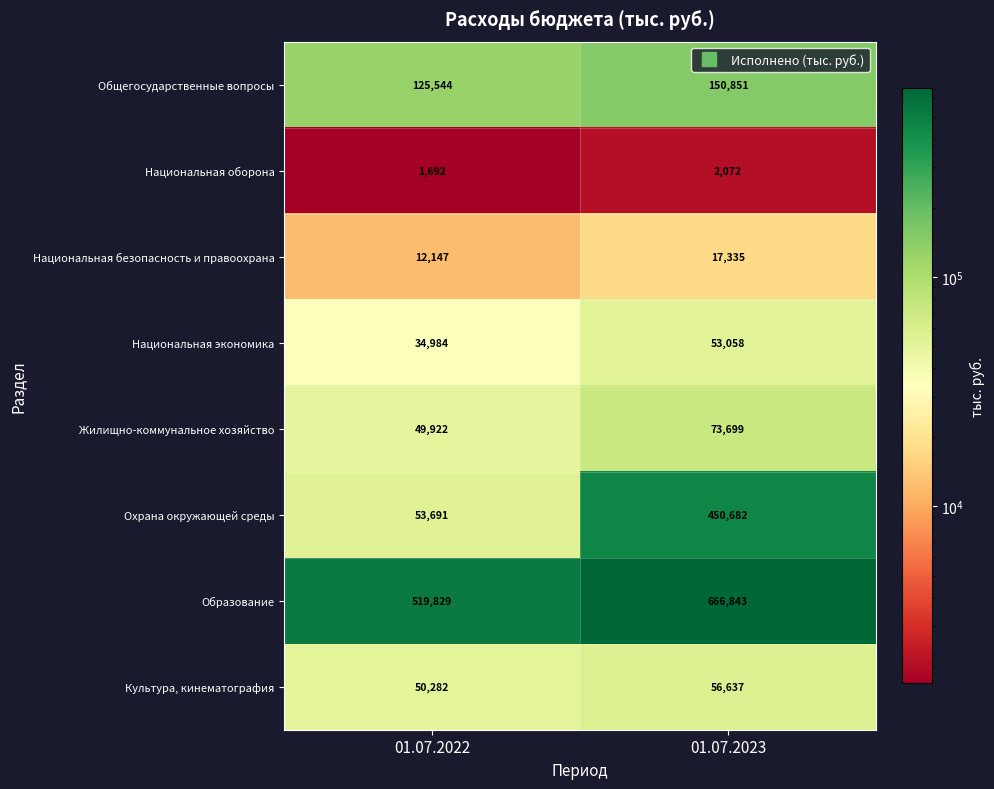

Which series changed the most between 01.07.2022 and 01.07.2023?

Охрана окружающей среды